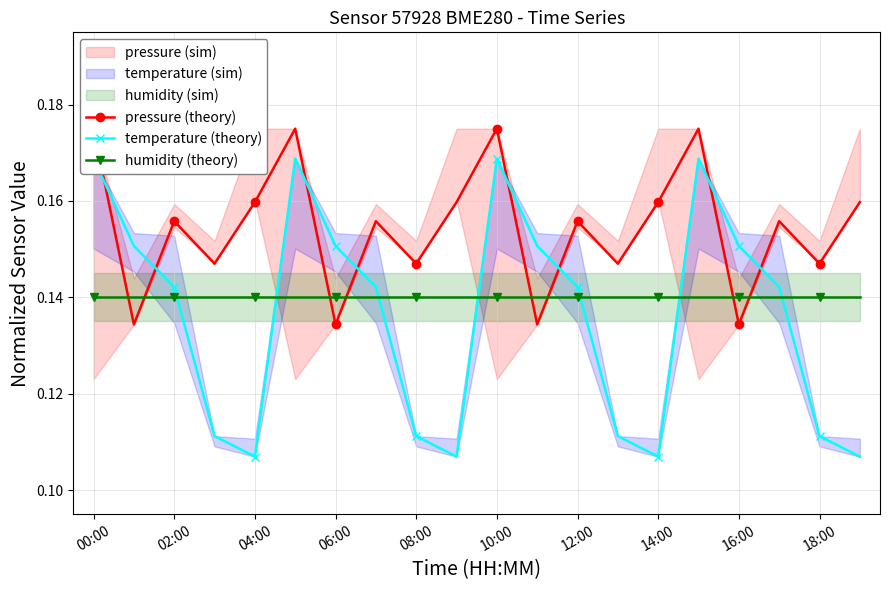

What is the label of the 4th point from the left?

06:00